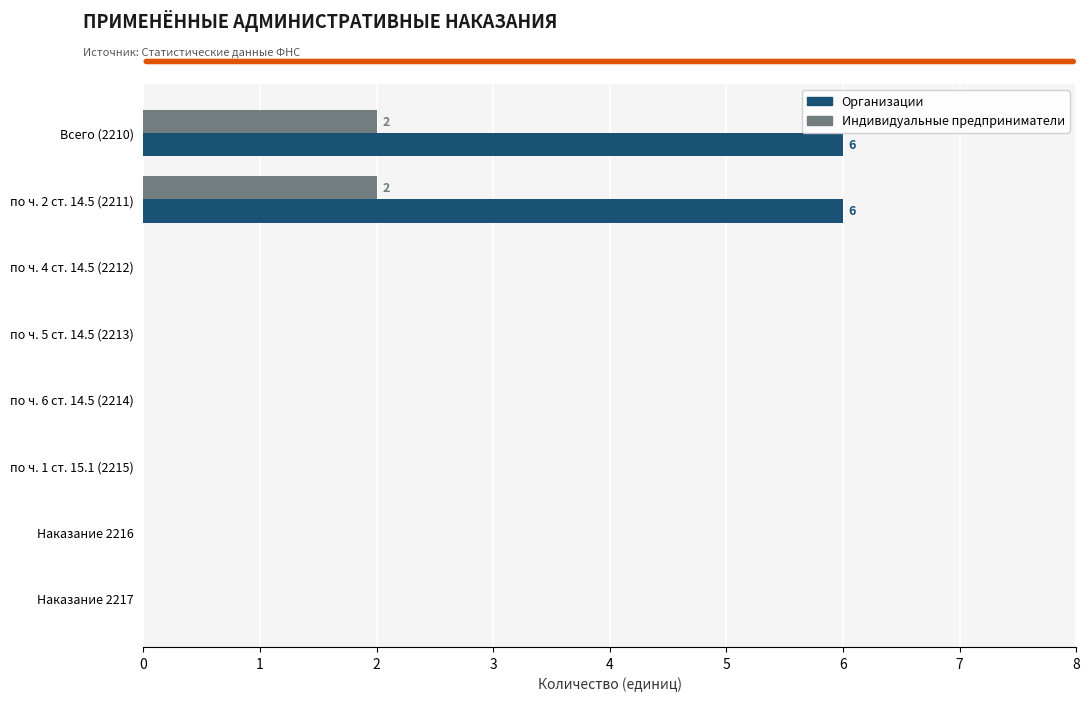

Between по ч. 2 ст. 14.5 (2211) and по ч. 6 ст. 14.5 (2214), which series saw the biggest shift?

Организации